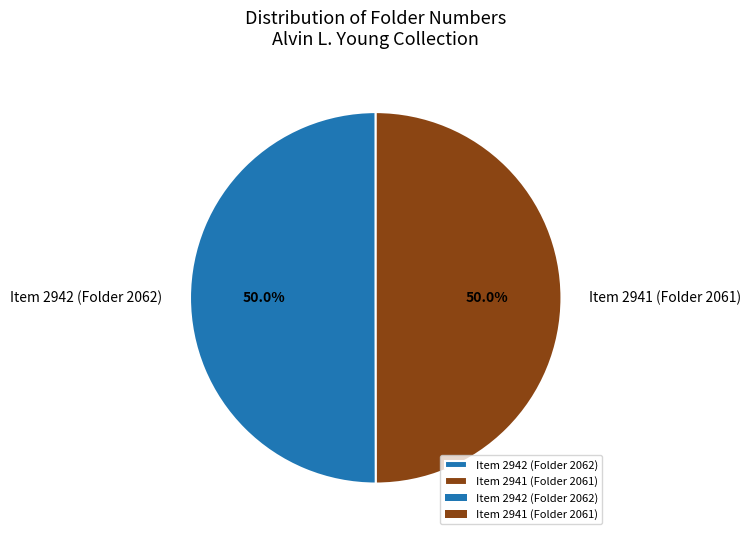

What percentage is NOT represented by Item 2941 (Folder 2061)?

50.0%